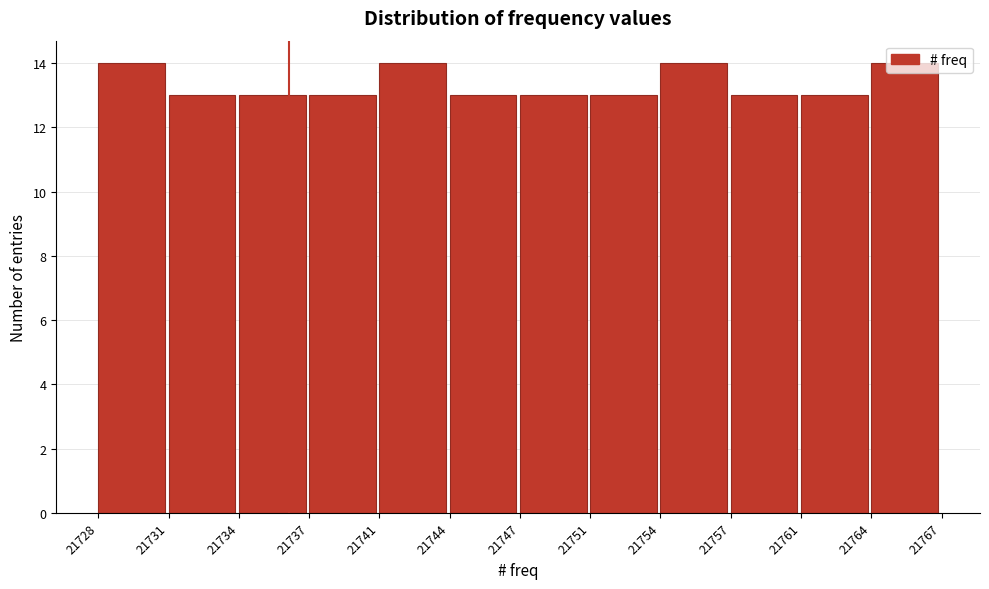

What is the average value?

13